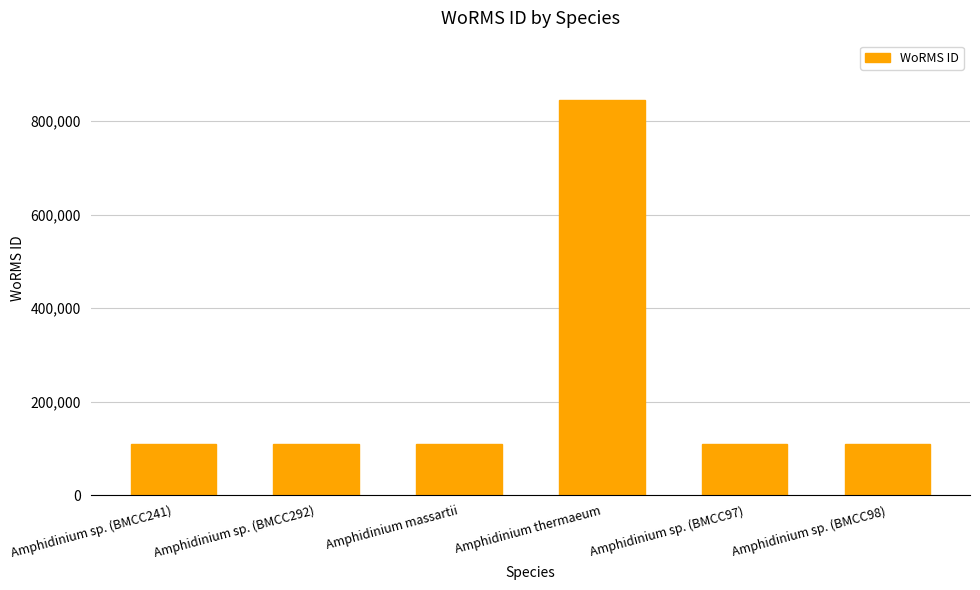

What is the sum of all values?

1392960